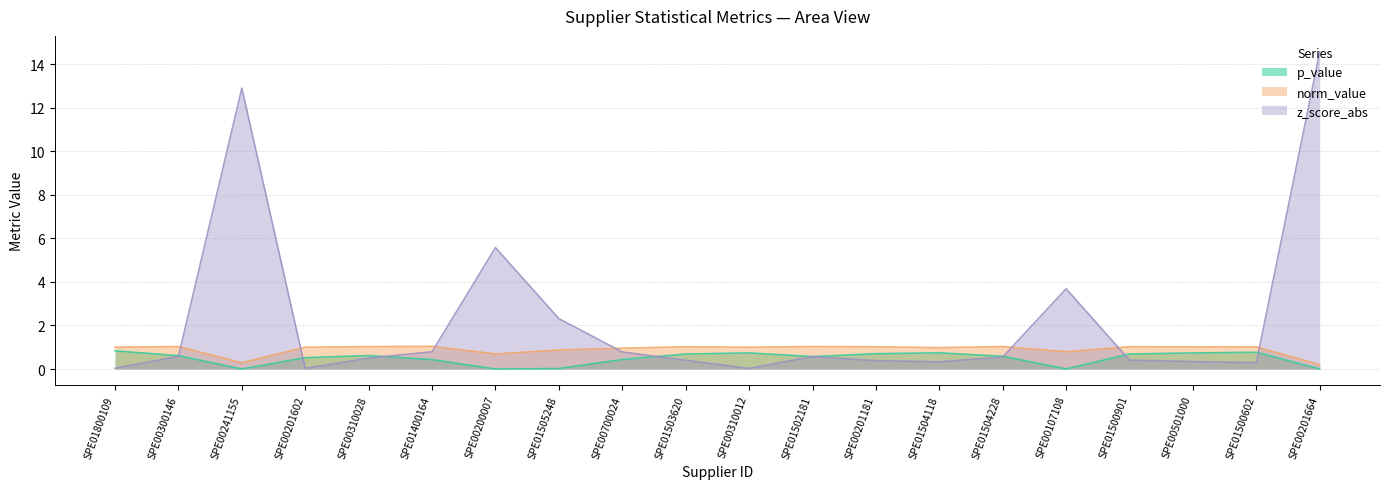

The p_value series shows 0.4 at SPE00700024. True or false?

True